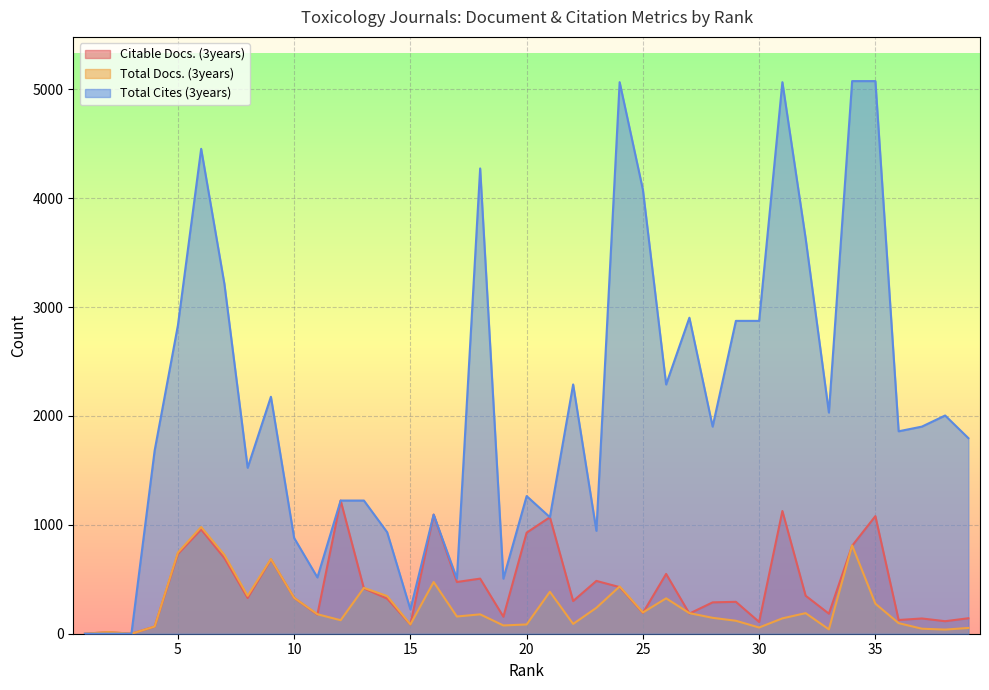

What is the value of the Total Docs. (3years) point at the 22nd from the left?

90